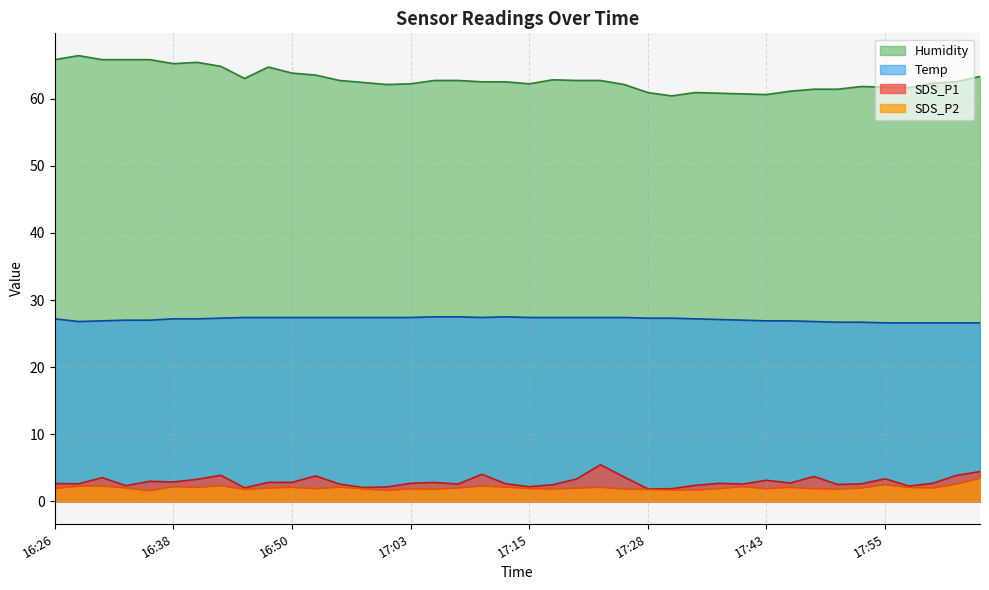

What is the value of the SDS_P2 point at the 2nd from the left?

2.3